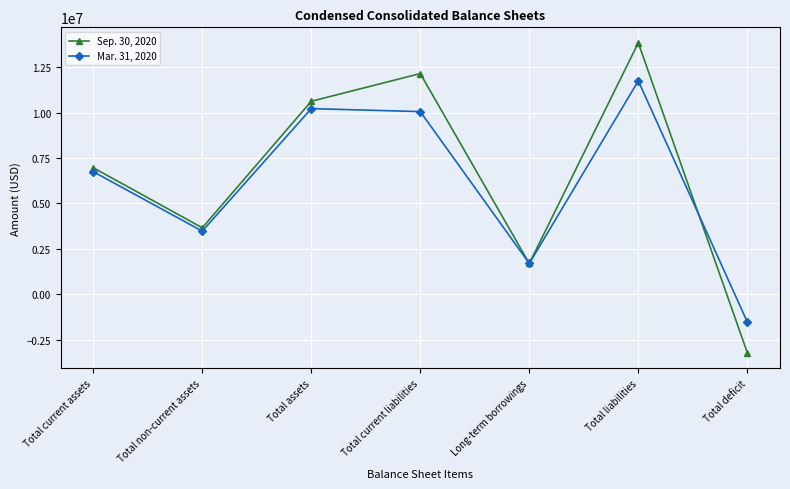

In Sep. 30, 2020, how many points are lower than both neighbors (excluding endpoints)?

2